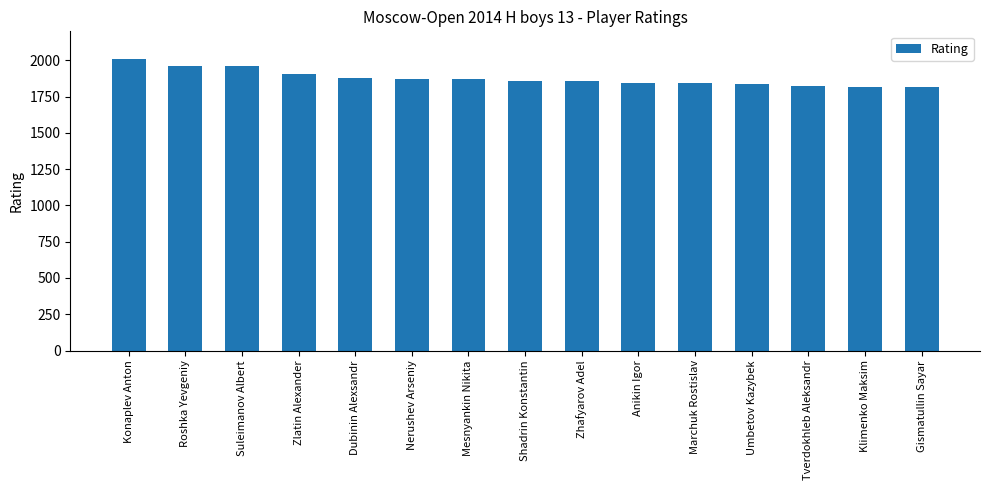

What is the label of the 4th bar from the left?

Zlatin Alexander